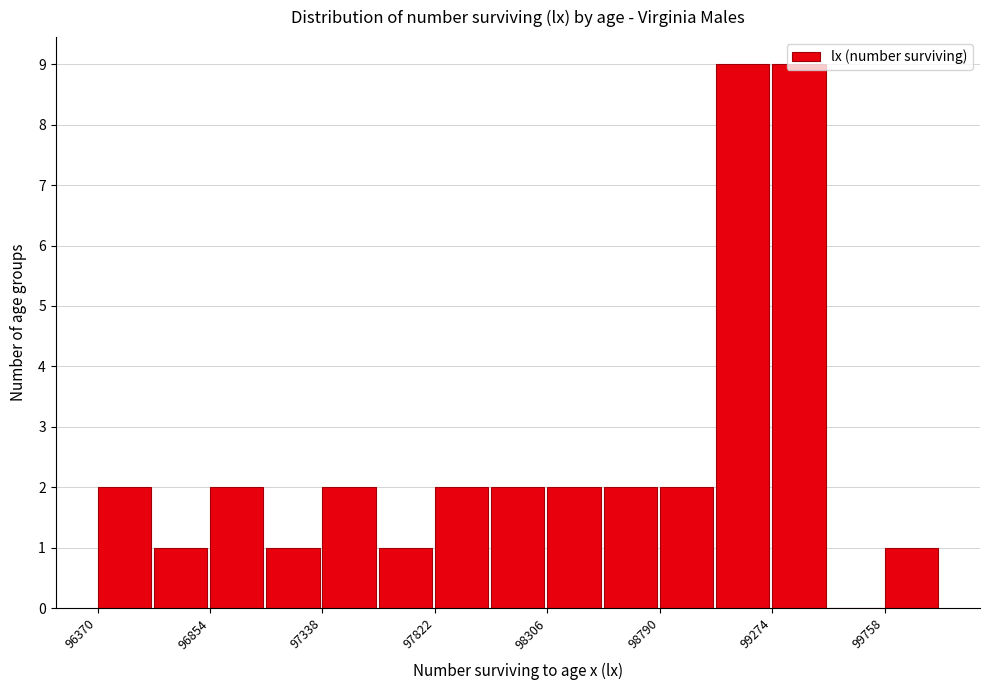

Reading left to right, list every bar in this chart as the range it spans on the x-axis followed by its height. Neither the bar edges nor the heights are printed on the chart, so give them approximately, as read against the axes.

96350 to 96600: 2
96600 to 96850: 1
96850 to 97100: 2
97100 to 97350: 1
97350 to 97600: 2
97600 to 97800: 1
97800 to 98050: 2
98050 to 98300: 2
98300 to 98550: 2
98550 to 98800: 2
98800 to 99050: 2
99050 to 99250: 9
99250 to 99500: 9
99500 to 99750: 0
99750 to 100000: 1